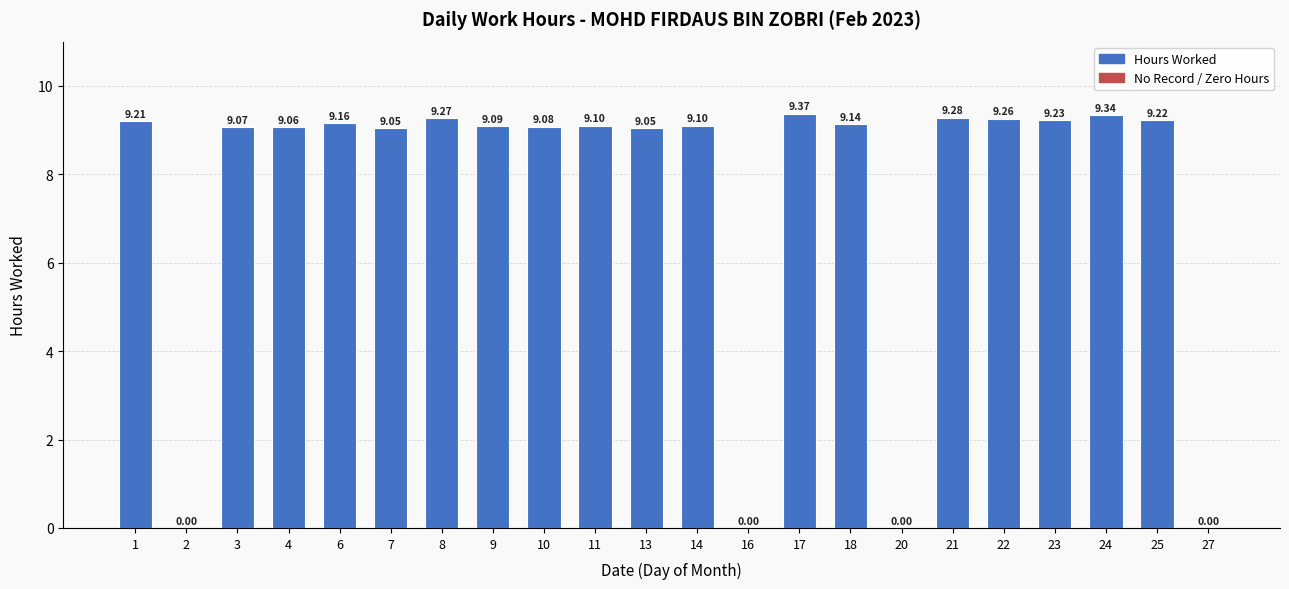

What is the sum of the values at 9 and 24?

18.4